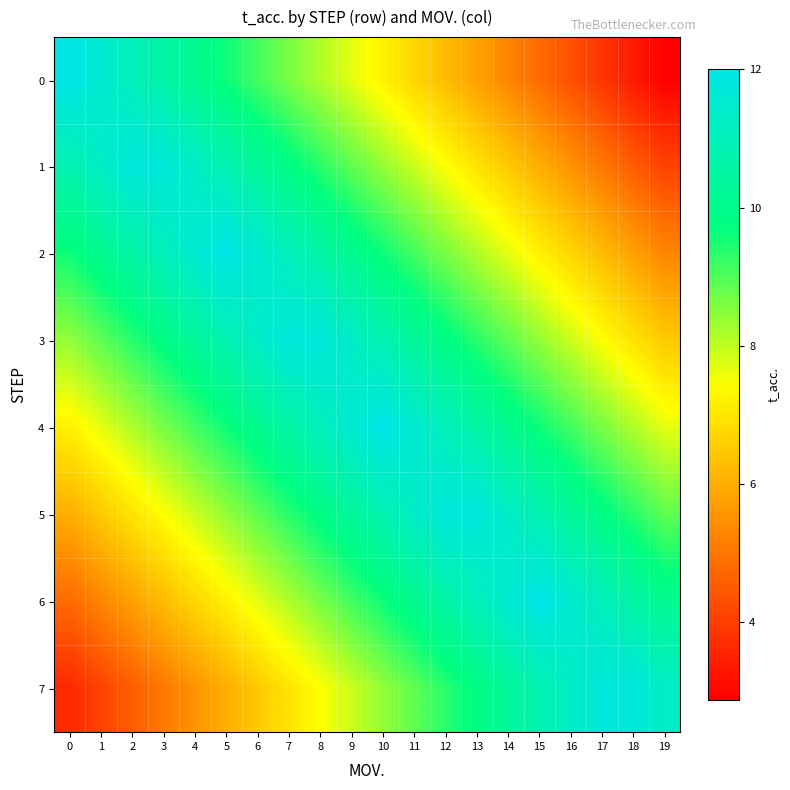

Which series has the largest total across all categories?

4